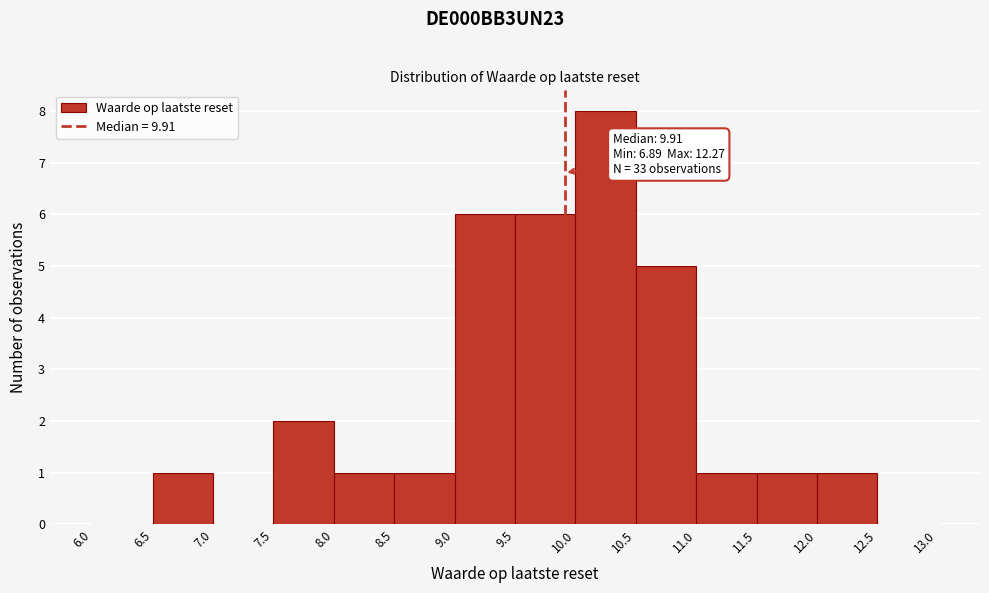

Which range on the x-axis has the tallest bar?

10.0 to 10.5